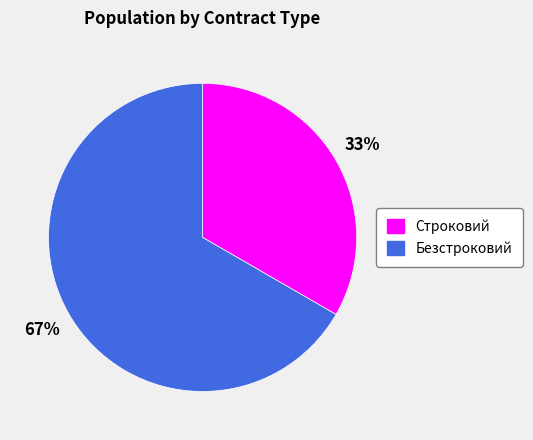

To the nearest percent, what is the average slice percentage?

50%